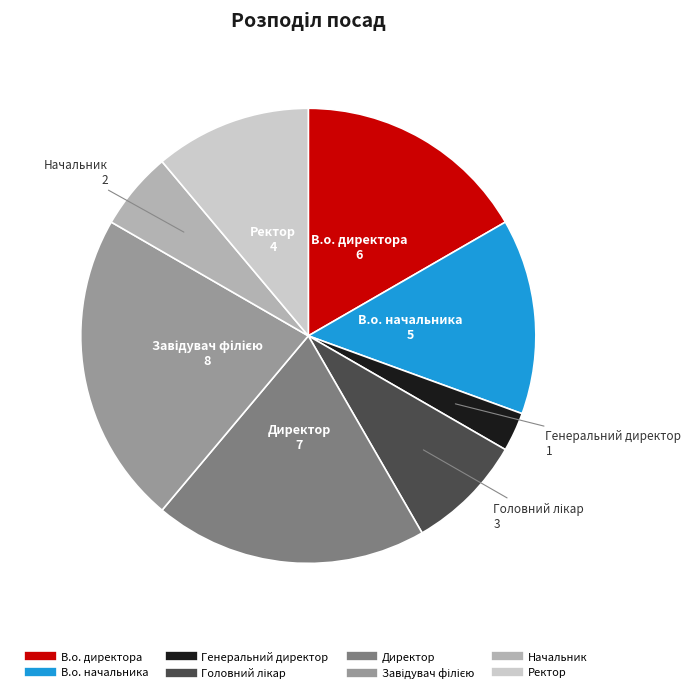

Does any single category account for the majority?

No